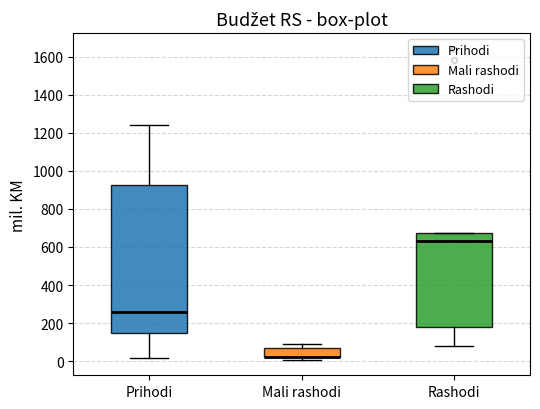

Comparing the boxes themselves (not the whiskers), which one is the tallest?

Prihodi